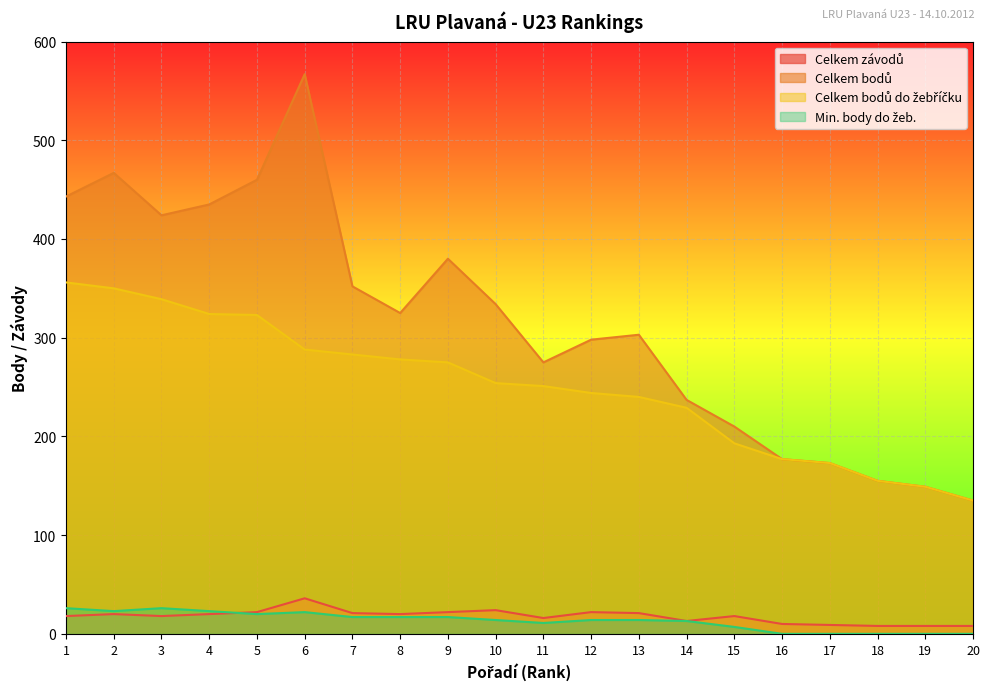

At which label does Celkem bodů reach its minimum?

20